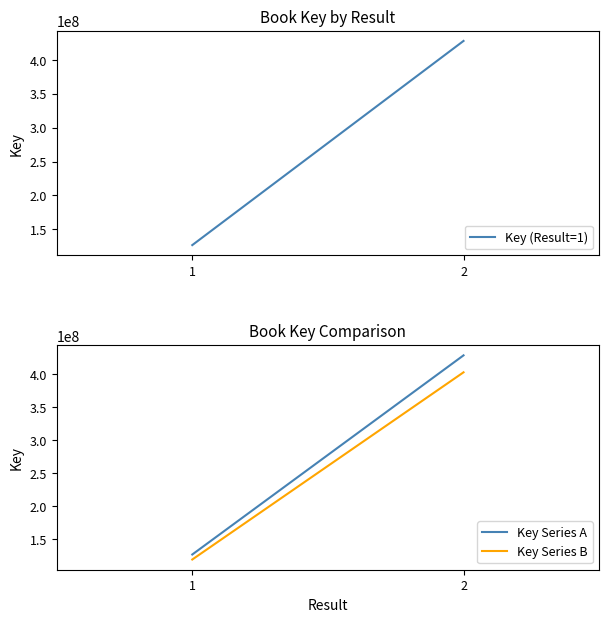

List the labels in order of Key (Result=1) value, largest first.

2, 1